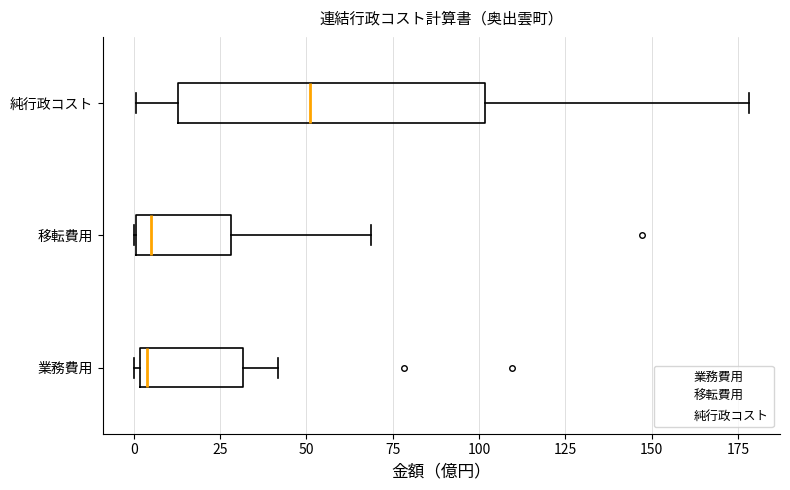

Reading bottom to top, transcribe this box plot: for each box, give where its median line is, the range the box spans, and where its two whiskers end, as read against the x-axis. The values are not printed on the chart, so give them approximately, as read against the axis.

業務費用: median 5, box 0 to 30, whiskers 0 (just left of the box's left edge) to 40
移転費用: median 5, box 0 to 30, whiskers 0 to 70
純行政コスト: median 50, box 15 to 100, whiskers 0 to 180